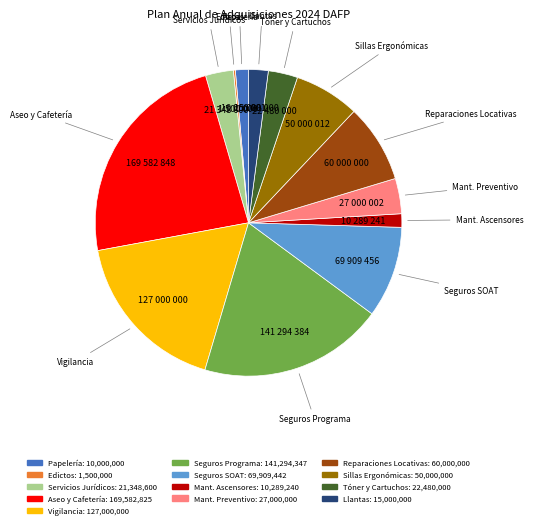

Does any single category account for the majority?

No